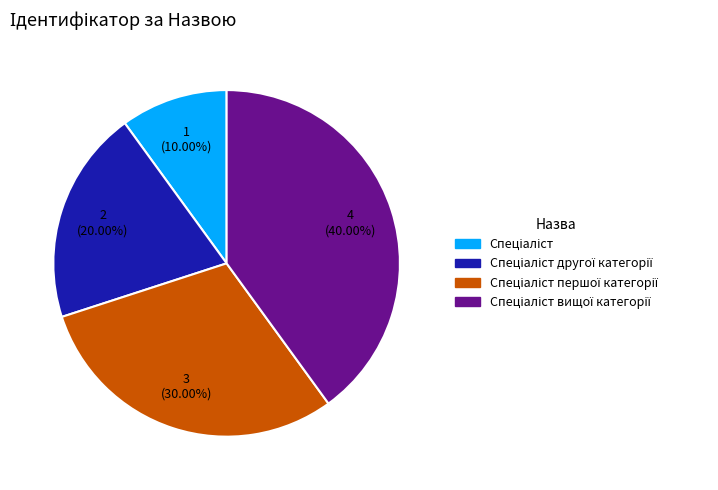

Does any single category account for the majority?

No